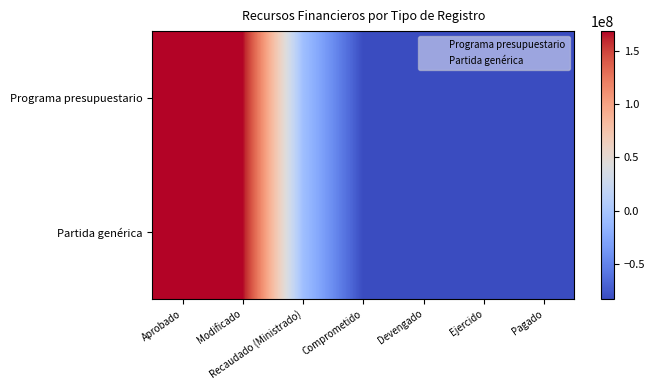

Which has a higher value, Aprobado or Ejercido?

Aprobado